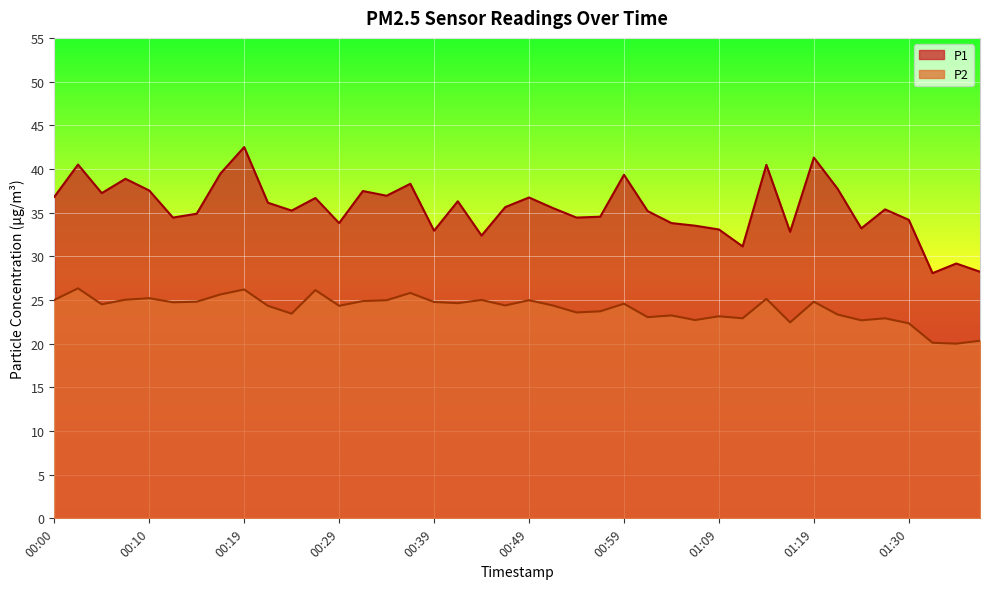

The P2 series shows 33.3 at 00:17. True or false?

False